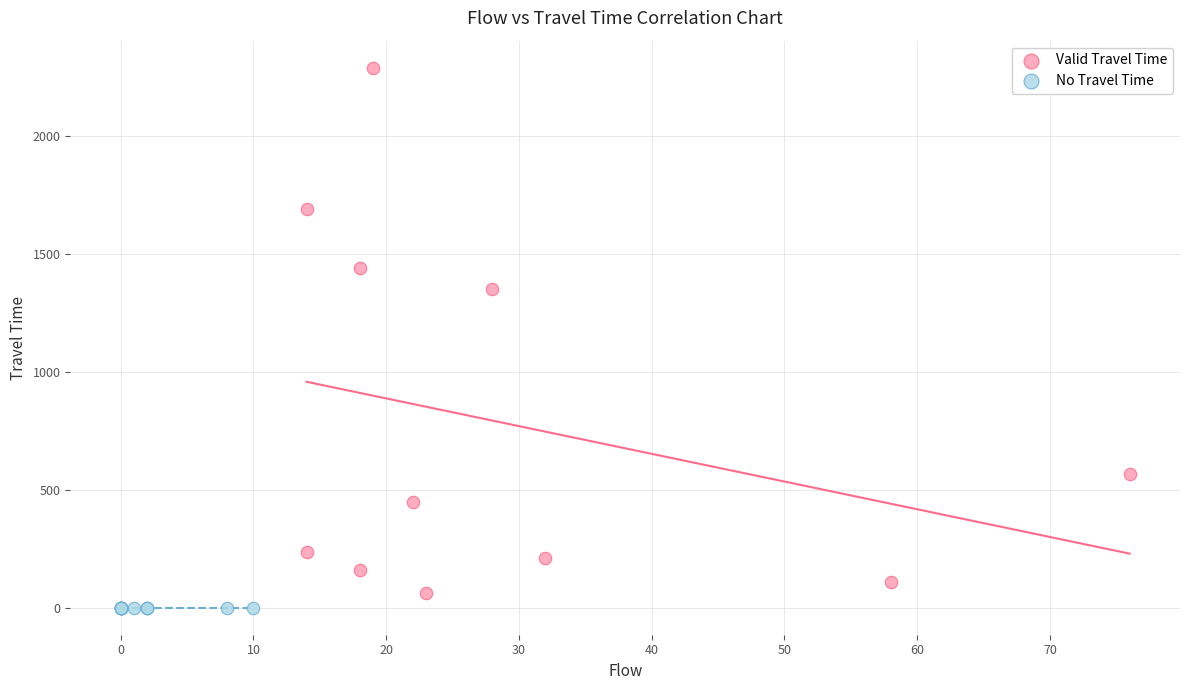

Which series reaches the maximum Y coordinate?

Valid Travel Time